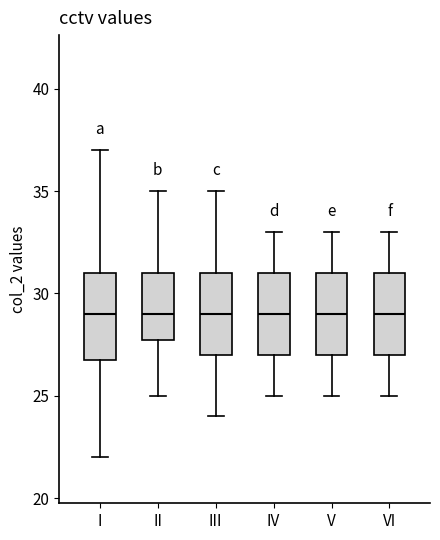

Where is the lower edge of the box for V on the y-axis? The values are not printed on the chart, so give them approximately, as read against the axis.

27